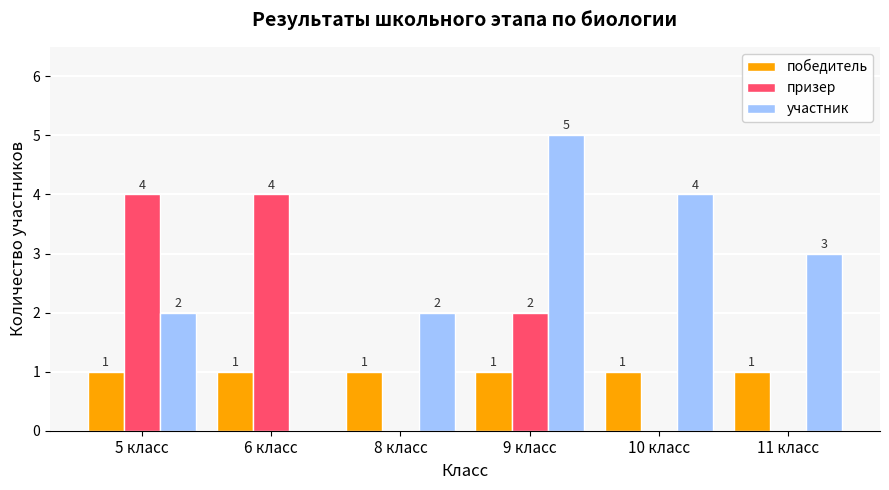

Which category has the highest value across all series?

9 класс